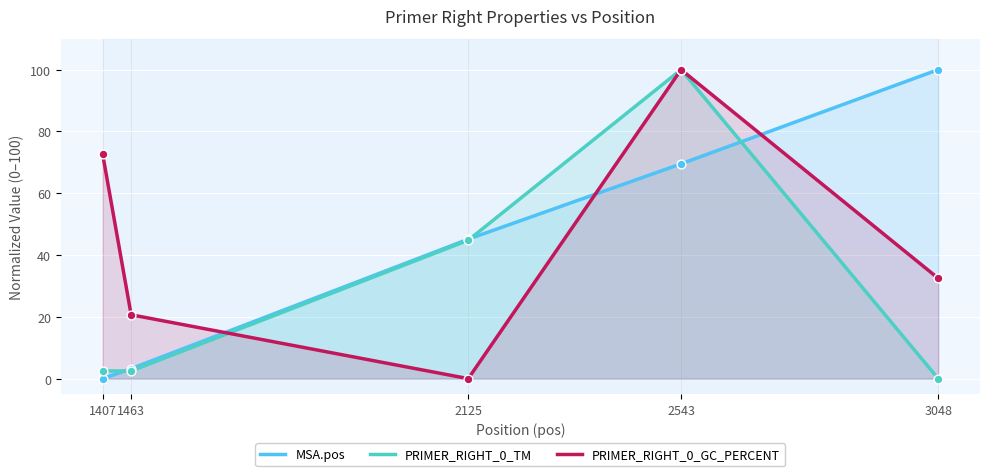

Which series has the largest Y range (max minus min)?

MSA.pos